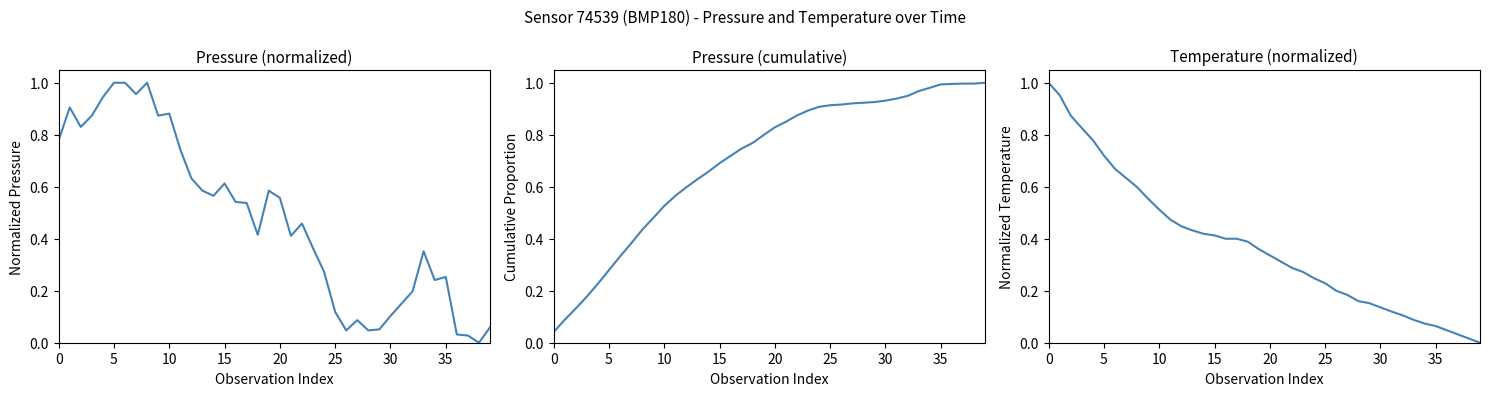

What is the sum of the pressure CDF values at 12 and 26?

1.5